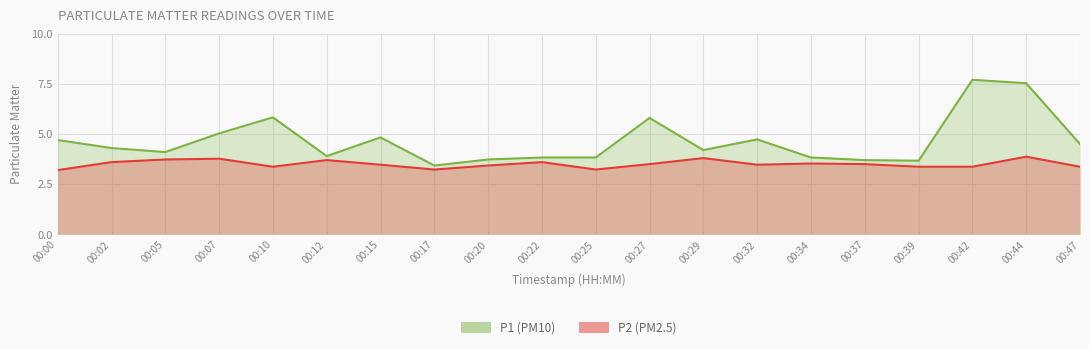

At which category is the sum across all series the highest?

00:44